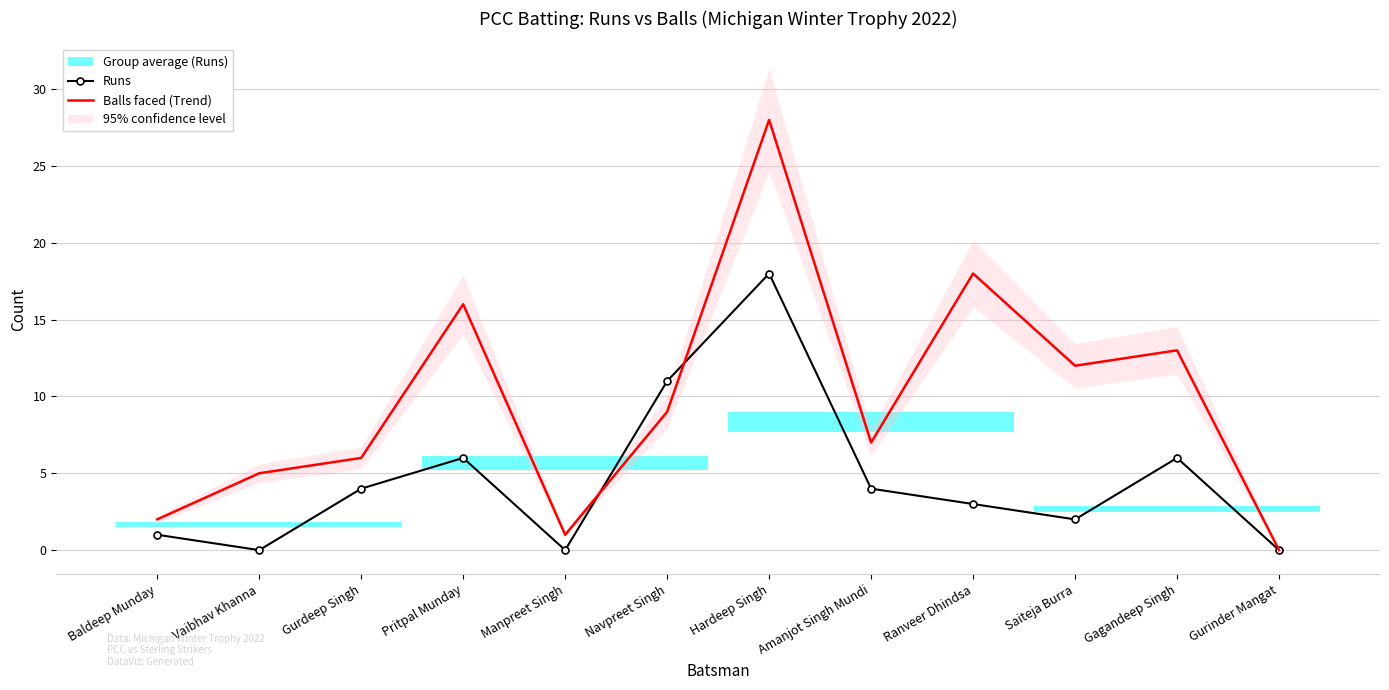

How many times do Runs and Balls faced (Trend) cross each other?

2